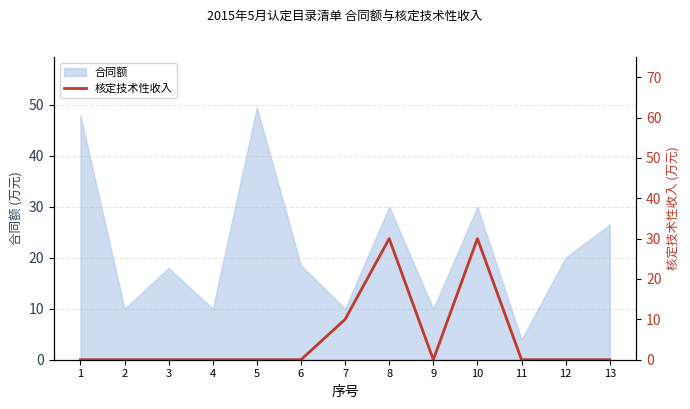

The value of 合同额 at 6 is 18.5. True or false?

True